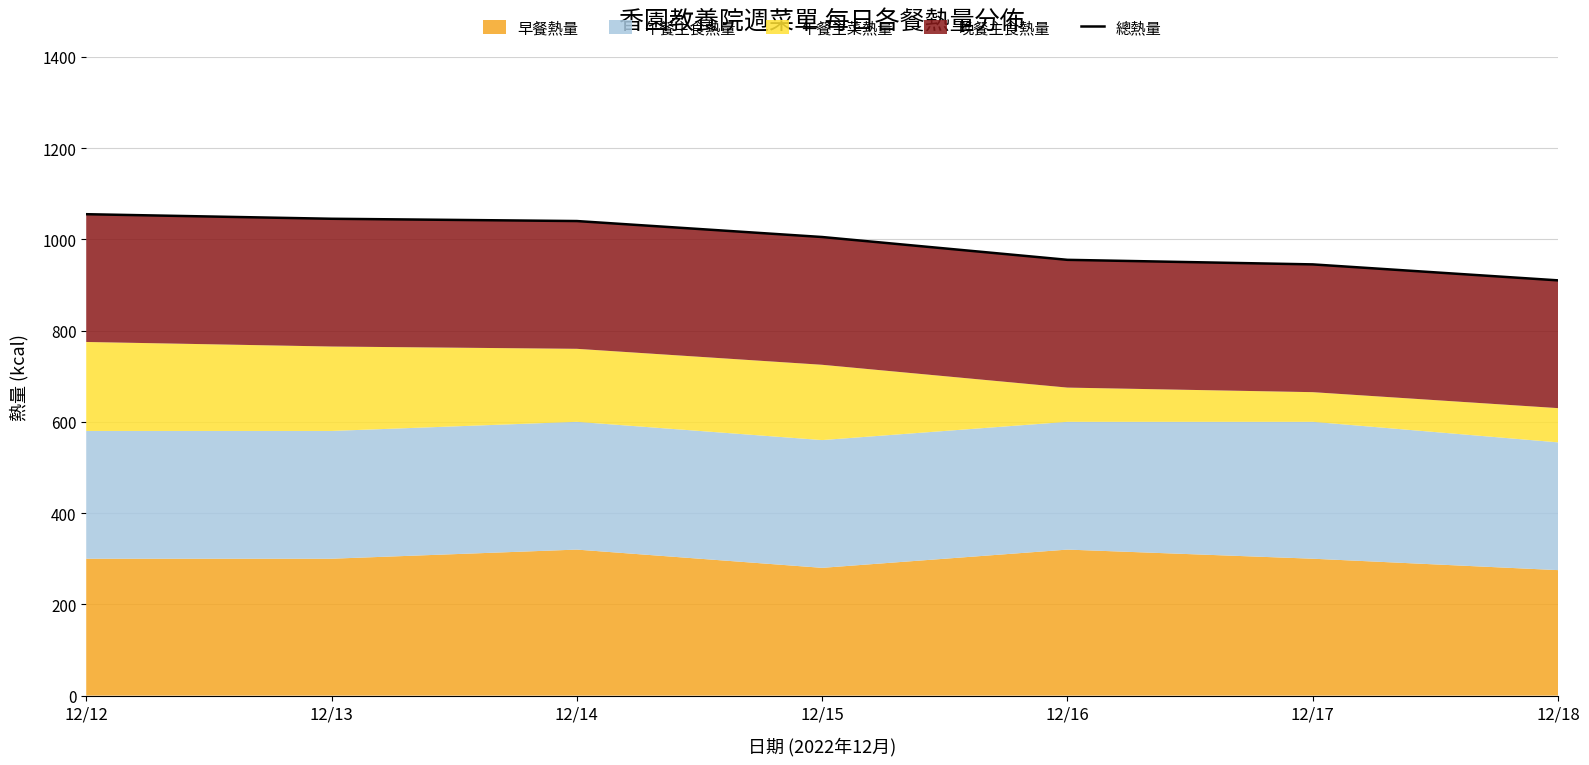

Which category has the highest value across all series?

12/12